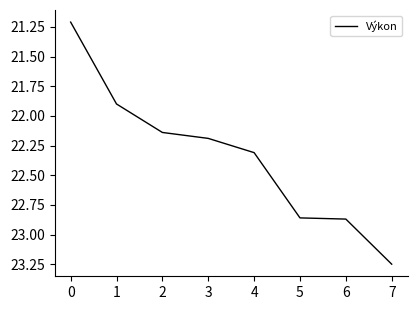

What is the smallest value displayed?

21.2